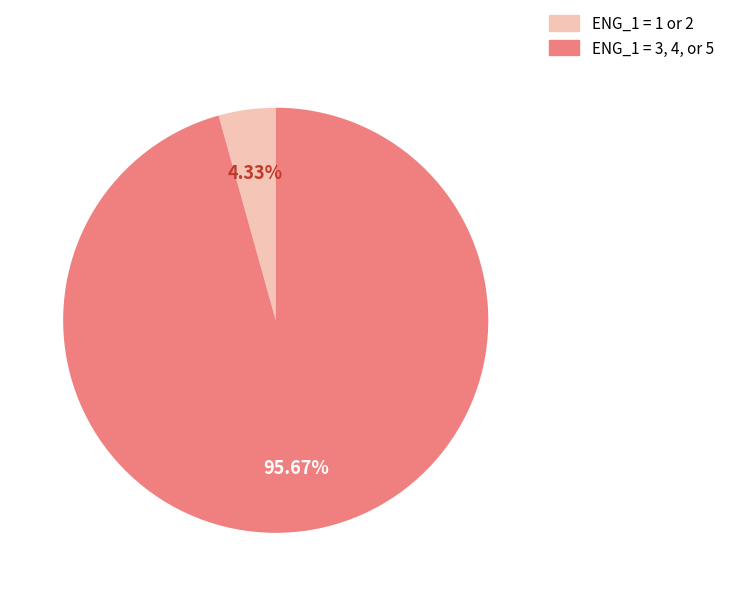

Does ENG_1 = 3, 4, or 5 represent more than half of the total?

Yes